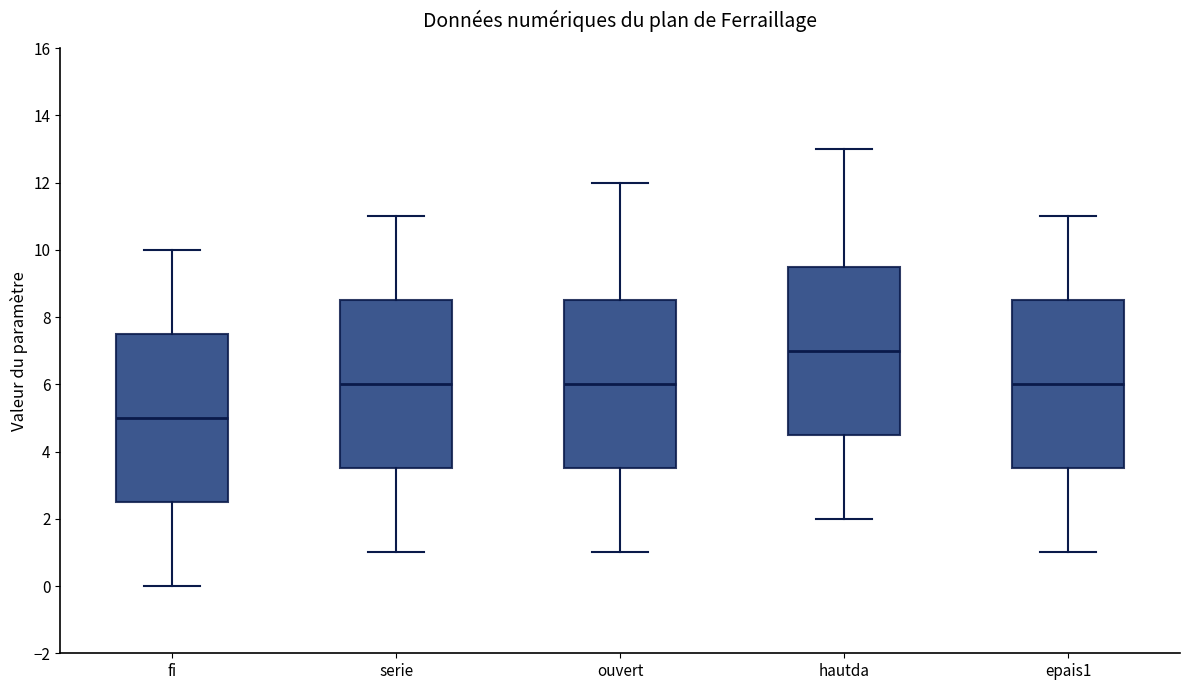

Which box has the highest median line?

hautda